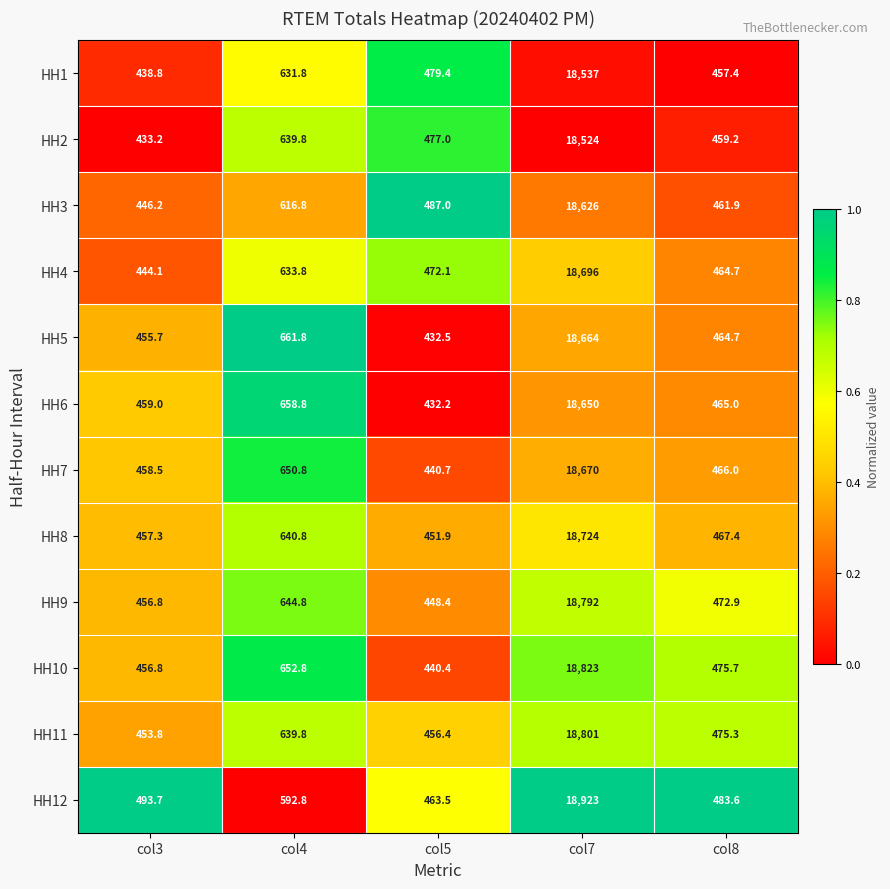

At which category is the sum across all series the highest?

col7